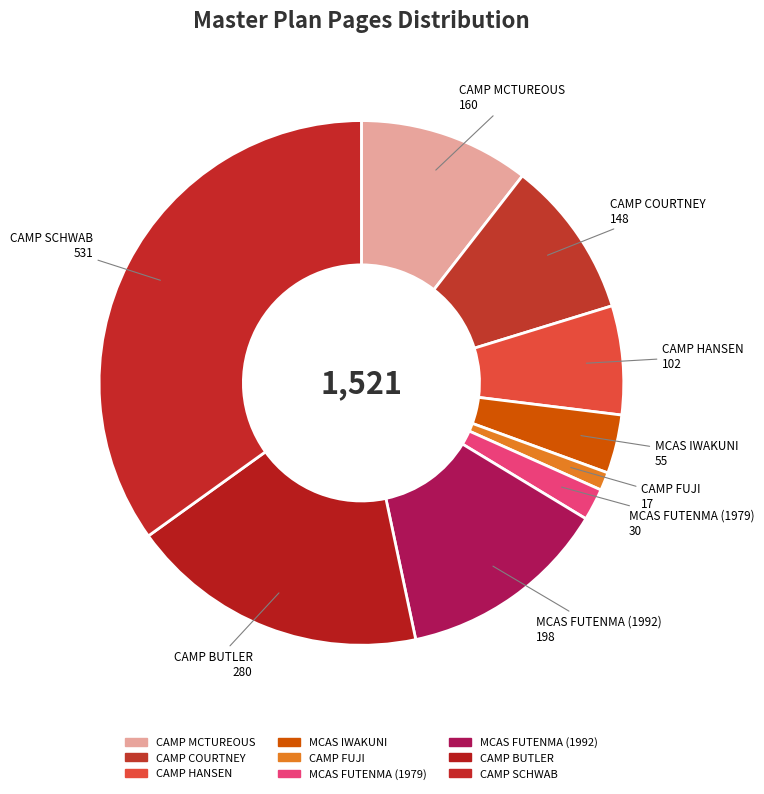

How many slices are in this pie chart?

9